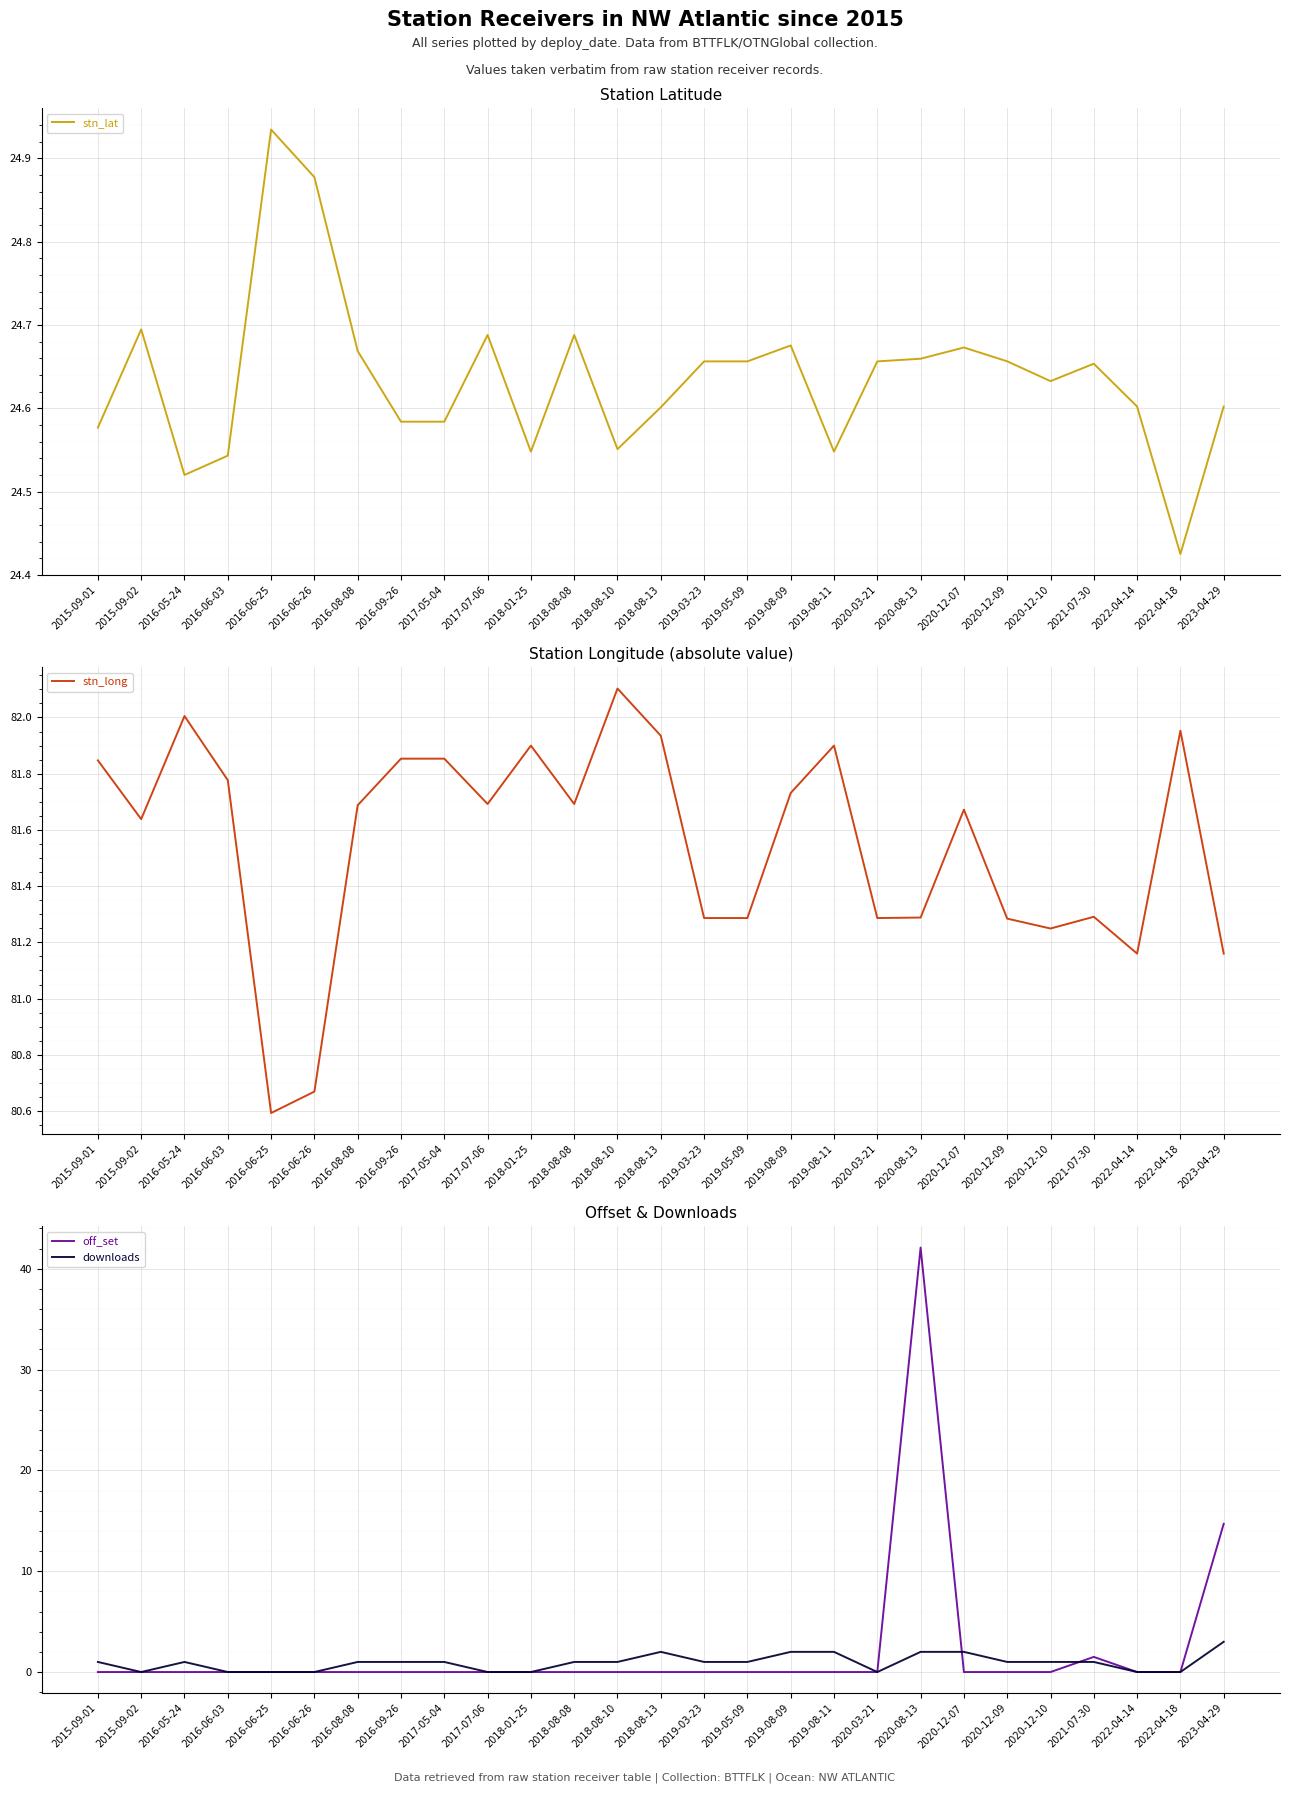

What is the difference between the maximum and minimum values in the off_set series?

42.1